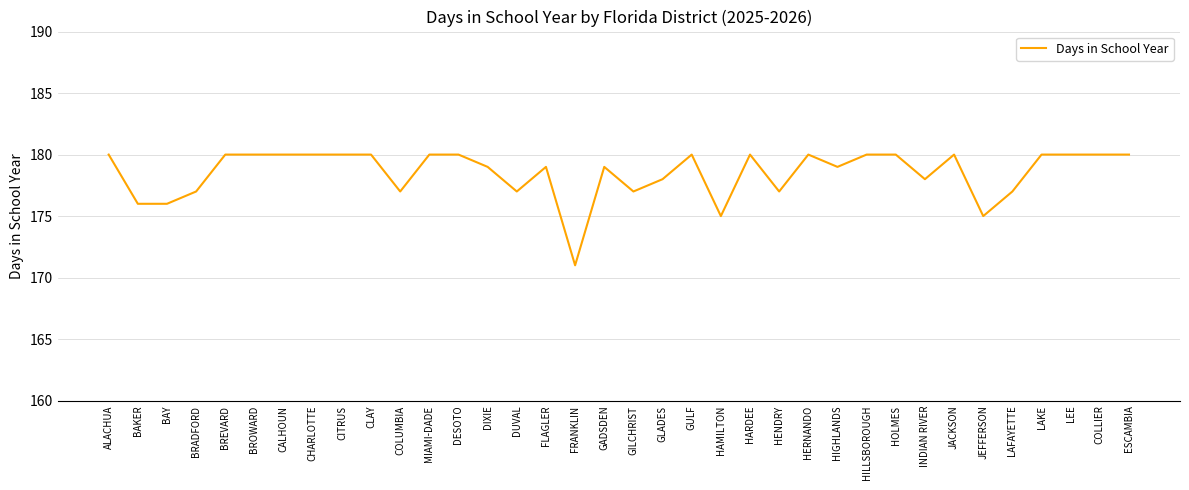

Reading right to left, what are all the values shown in this chart?

180	180	180	180	177	175	180	178	180	180	179	180	177	180	175	180	178	177	179	171	179	177	179	180	180	177	180	180	180	180	180	180	177	176	176	180